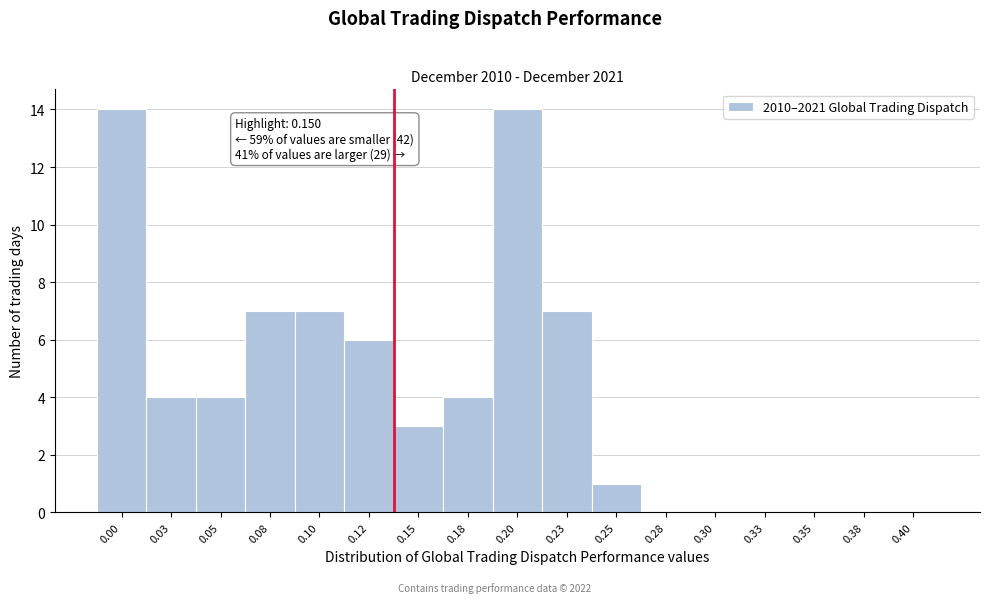

Reading left to right, transcribe all the data shown in this chart.

0.00=14	0.03=4	0.05=4	0.08=7	0.10=7	0.12=6	0.15=3	0.18=4	0.20=14	0.23=7	0.25=1	0.28=0	0.30=0	0.33=0	0.35=0	0.38=0	0.40=0